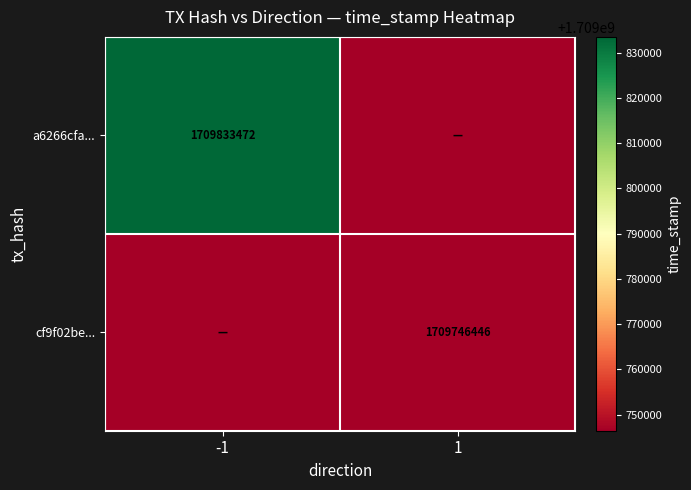

True or false: a6266cfa... has a value of 1709833472 at -1.

True